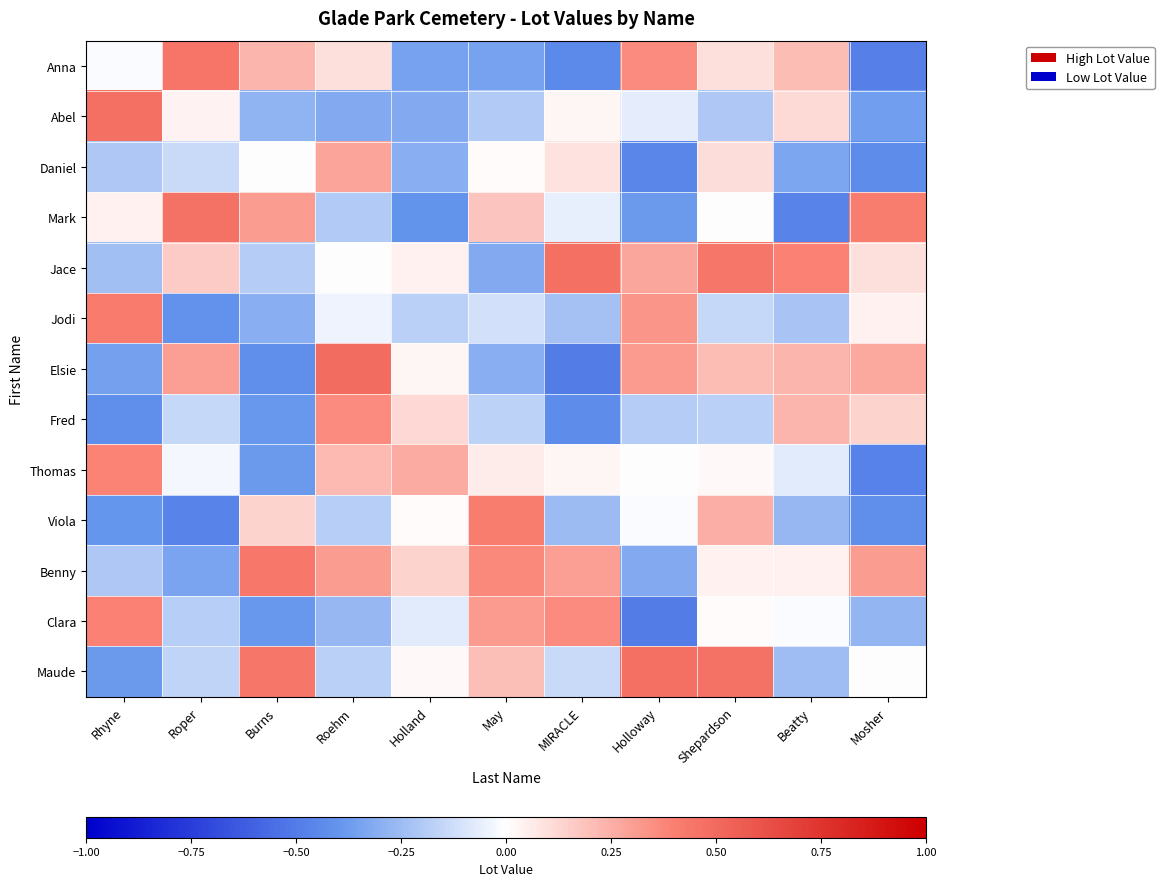

Reading left to right, extract all data points from this chart.

Anna: Rhyne=-0.0	Roper=0.5	Burns=0.2	Roehm=0.1	Holland=-0.3	May=-0.3	MIRACLE=-0.4	Holloway=0.4	Shepardson=0.1	Beatty=0.2	Mosher=-0.5
Abel: Rhyne=0.5	Roper=0.0	Burns=-0.3	Roehm=-0.3	Holland=-0.3	May=-0.2	MIRACLE=0.0	Holloway=-0.1	Shepardson=-0.2	Beatty=0.1	Mosher=-0.4
Daniel: Rhyne=-0.2	Roper=-0.1	Burns=-0.0	Roehm=0.3	Holland=-0.3	May=0.0	MIRACLE=0.1	Holloway=-0.5	Shepardson=0.1	Beatty=-0.3	Mosher=-0.4
Mark: Rhyne=0.0	Roper=0.5	Burns=0.3	Roehm=-0.2	Holland=-0.4	May=0.2	MIRACLE=-0.1	Holloway=-0.4	Shepardson=-0.0	Beatty=-0.5	Mosher=0.4
Jace: Rhyne=-0.2	Roper=0.2	Burns=-0.2	Roehm=0.0	Holland=0.0	May=-0.3	MIRACLE=0.5	Holloway=0.3	Shepardson=0.4	Beatty=0.4	Mosher=0.1
Jodi: Rhyne=0.4	Roper=-0.4	Burns=-0.3	Roehm=-0.0	Holland=-0.2	May=-0.1	MIRACLE=-0.2	Holloway=0.3	Shepardson=-0.1	Beatty=-0.2	Mosher=0.0
Elsie: Rhyne=-0.4	Roper=0.3	Burns=-0.4	Roehm=0.5	Holland=0.0	May=-0.3	MIRACLE=-0.5	Holloway=0.3	Shepardson=0.2	Beatty=0.2	Mosher=0.3
Fred: Rhyne=-0.4	Roper=-0.1	Burns=-0.4	Roehm=0.4	Holland=0.1	May=-0.2	MIRACLE=-0.4	Holloway=-0.2	Shepardson=-0.2	Beatty=0.2	Mosher=0.1
Thomas: Rhyne=0.4	Roper=-0.0	Burns=-0.4	Roehm=0.2	Holland=0.3	May=0.1	MIRACLE=0.0	Holloway=-0.0	Shepardson=0.0	Beatty=-0.1	Mosher=-0.5
Viola: Rhyne=-0.4	Roper=-0.5	Burns=0.1	Roehm=-0.2	Holland=0.0	May=0.4	MIRACLE=-0.3	Holloway=-0.0	Shepardson=0.3	Beatty=-0.3	Mosher=-0.4
Benny: Rhyne=-0.2	Roper=-0.3	Burns=0.4	Roehm=0.3	Holland=0.1	May=0.4	MIRACLE=0.3	Holloway=-0.3	Shepardson=0.0	Beatty=0.0	Mosher=0.3
Clara: Rhyne=0.4	Roper=-0.2	Burns=-0.4	Roehm=-0.3	Holland=-0.1	May=0.3	MIRACLE=0.4	Holloway=-0.5	Shepardson=0.0	Beatty=-0.0	Mosher=-0.3
Maude: Rhyne=-0.4	Roper=-0.2	Burns=0.4	Roehm=-0.2	Holland=0.0	May=0.2	MIRACLE=-0.1	Holloway=0.5	Shepardson=0.5	Beatty=-0.2	Mosher=-0.0